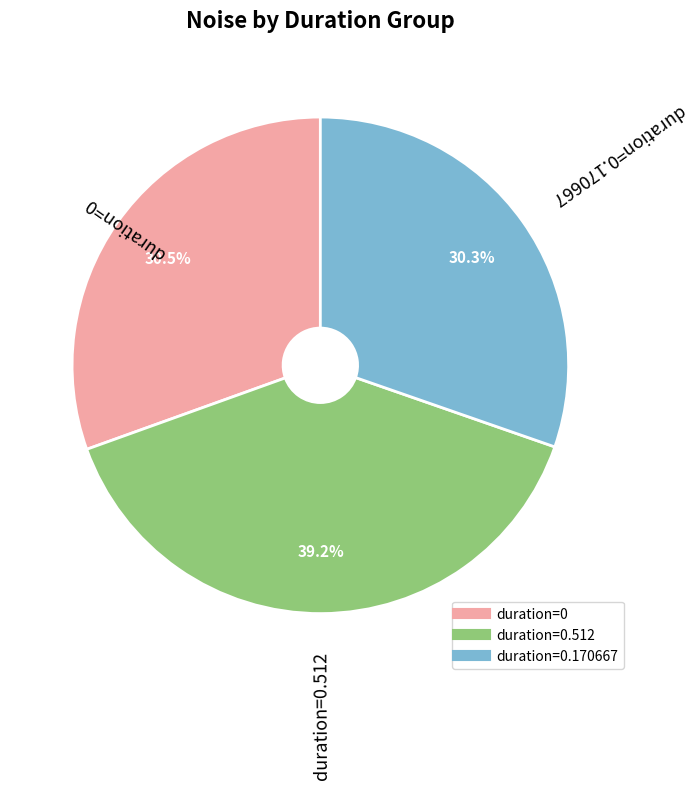

Does any single category account for the majority?

No